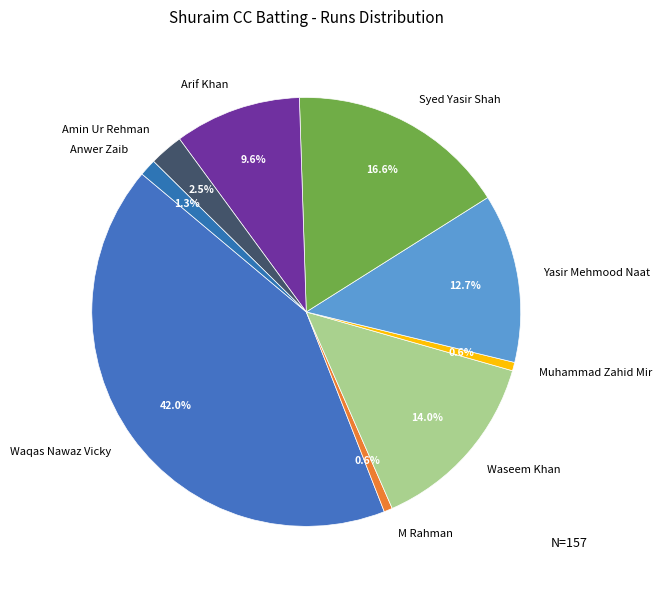

How many slices are in this pie chart?

9